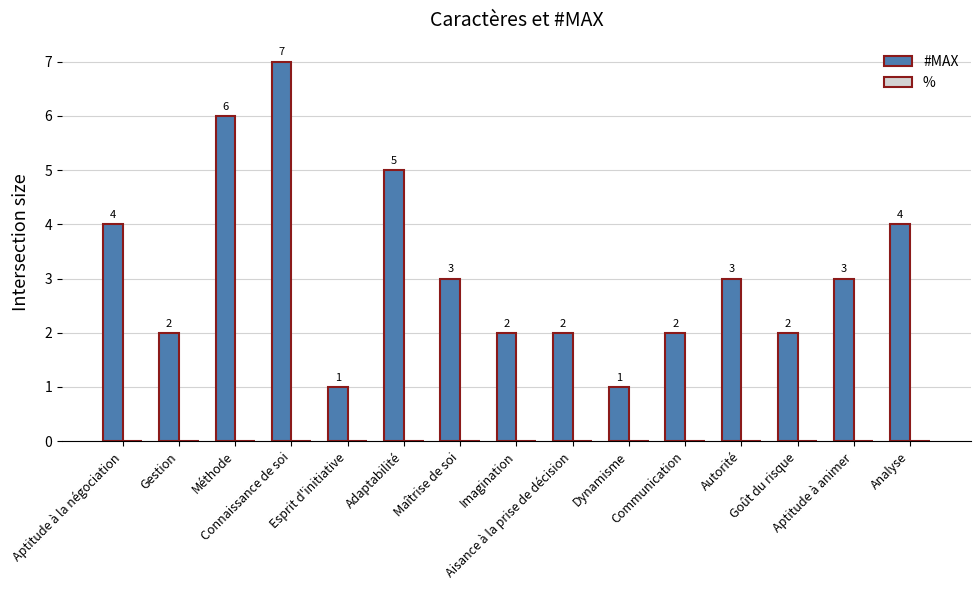

What is the value of the 7th bar from the left?

3